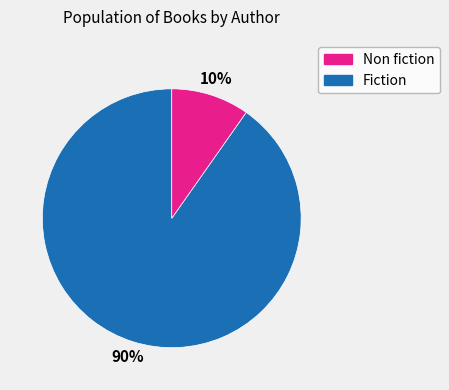

To the nearest percent, what is the difference between the largest and smallest slice percentages?

80%